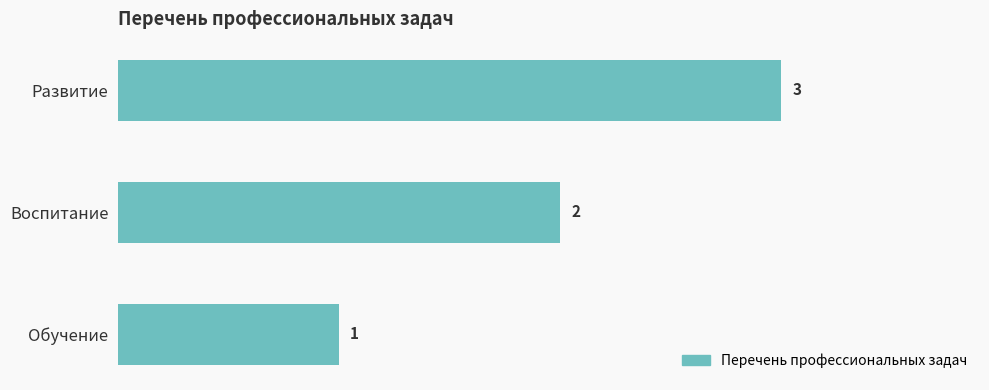

True or false: the data shows 1 at Обучение.

True